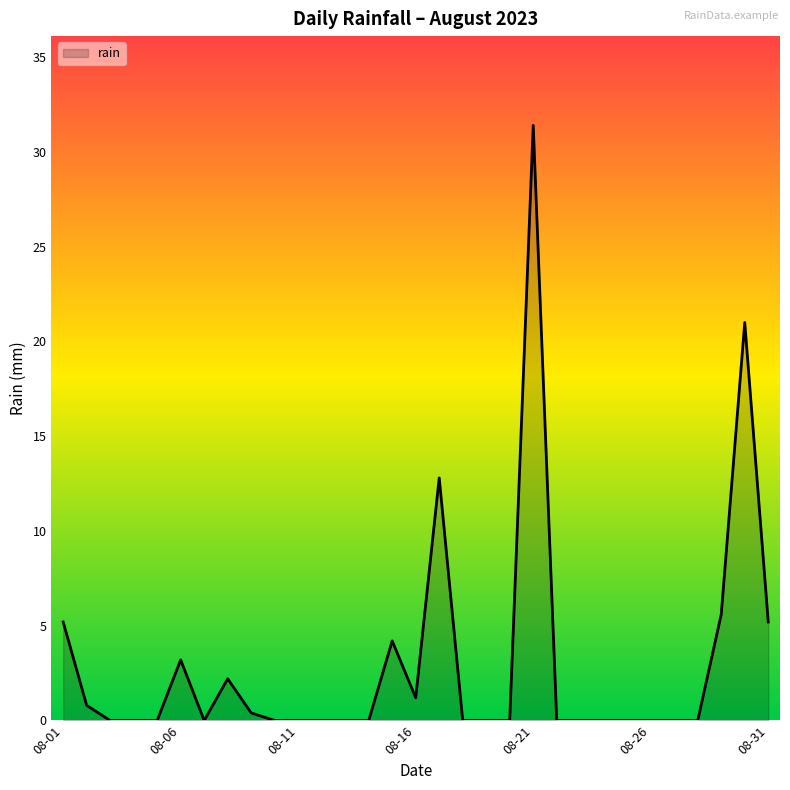

What is the difference between the maximum and minimum values?

31.4